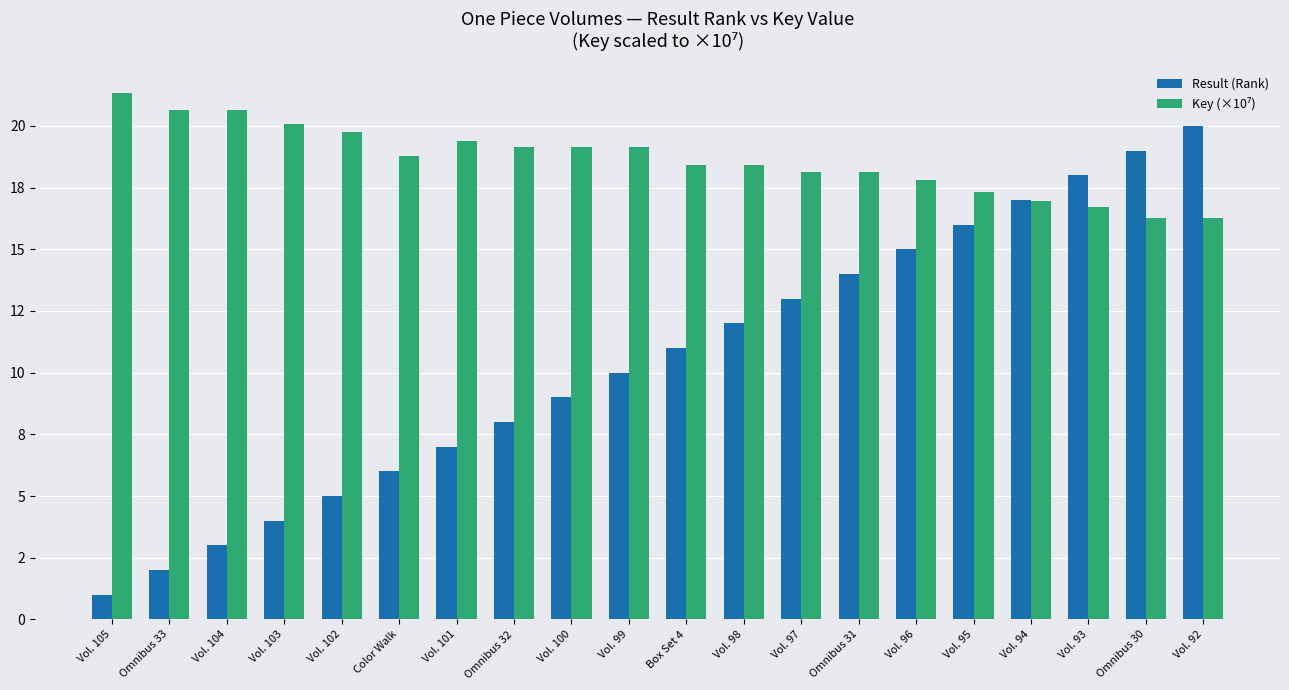

Reading left to right, transcribe all the data shown in this chart.

Result (Rank): Vol. 105=1.0	Omnibus 33=2.0	Vol. 104=3.0	Vol. 103=4.0	Vol. 102=5.0	Color Walk=6.0	Vol. 101=7.0	Omnibus 32=8.0	Vol. 100=9.0	Vol. 99=10.0	Box Set 4=11.0	Vol. 98=12.0	Vol. 97=13.0	Omnibus 31=14.0	Vol. 96=15.0	Vol. 95=16.0	Vol. 94=17.0	Vol. 93=18.0	Omnibus 30=19.0	Vol. 92=20.0
Key (×10⁷): Vol. 105=21.3	Omnibus 33=20.6	Vol. 104=20.6	Vol. 103=20.1	Vol. 102=19.8	Color Walk=18.8	Vol. 101=19.4	Omnibus 32=19.1	Vol. 100=19.1	Vol. 99=19.1	Box Set 4=18.4	Vol. 98=18.4	Vol. 97=18.1	Omnibus 31=18.1	Vol. 96=17.8	Vol. 95=17.3	Vol. 94=17.0	Vol. 93=16.7	Omnibus 30=16.3	Vol. 92=16.3